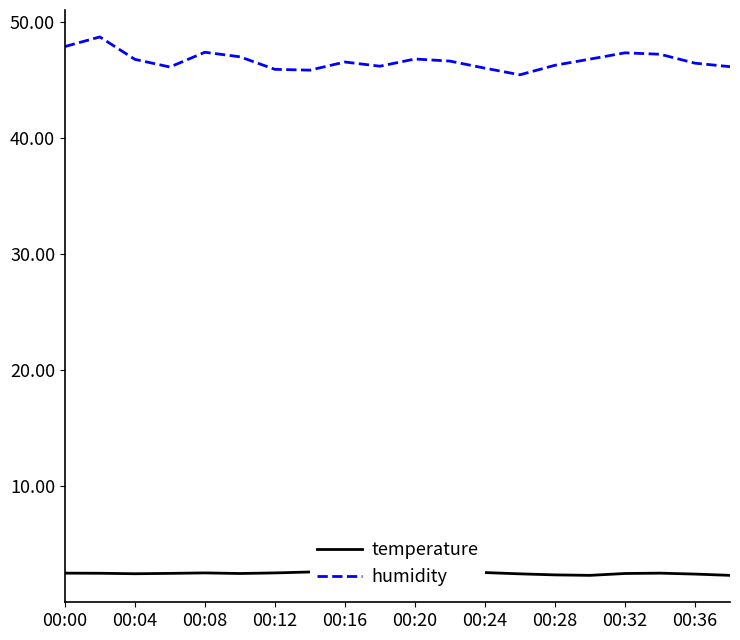

Is the value of humidity at 17 greater than the value of temperature at 00:16?

Yes